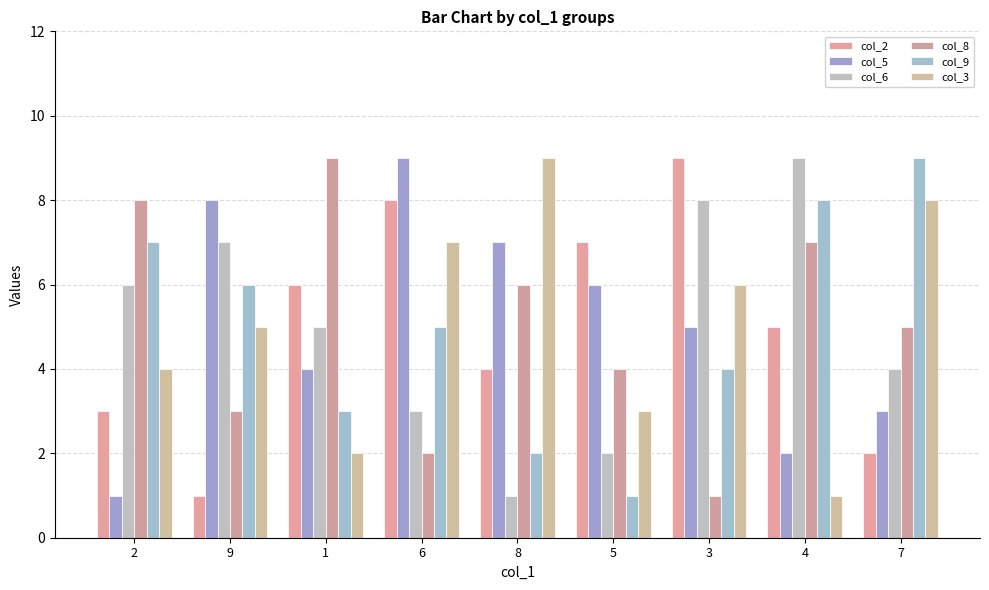

Where is col_8 nearest to the value 5?

7